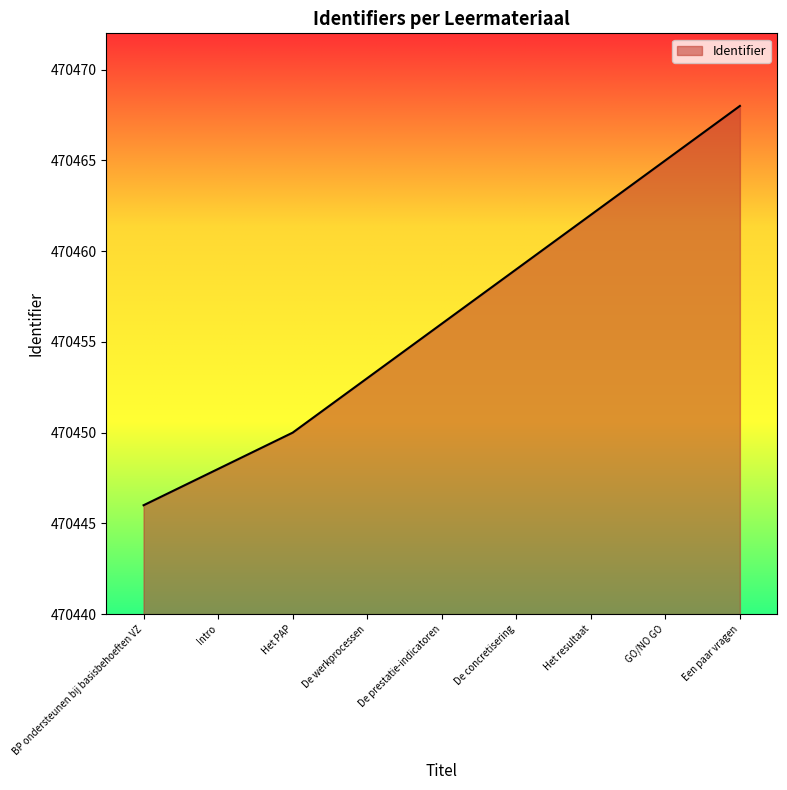

Read the value at Het PAP, to the nearest 5.

470450